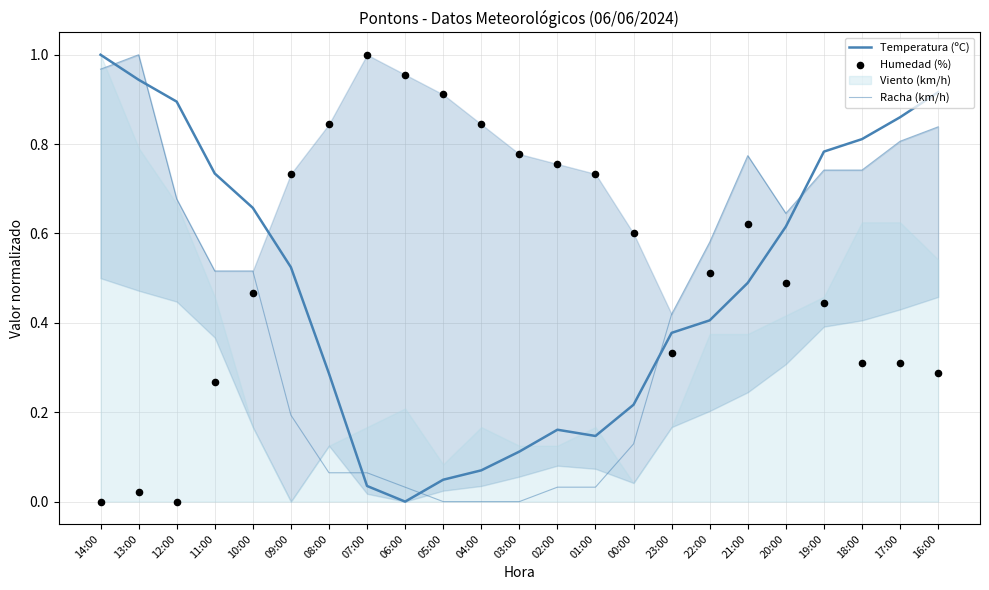

At how many categories does at least one series exceed 0?

23